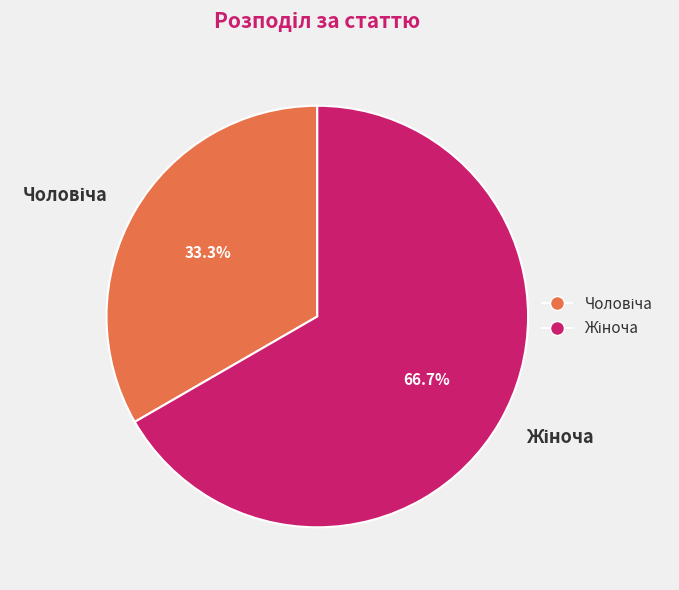

Does any single category account for the majority?

Yes